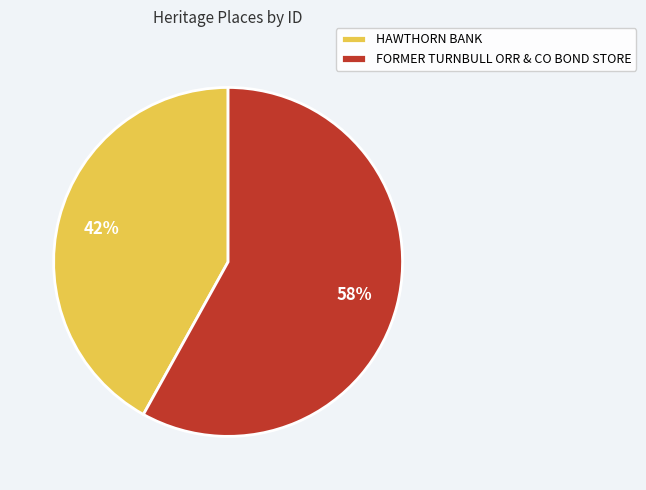

To the nearest percent, what percentage of the pie is HAWTHORN BANK?

42%